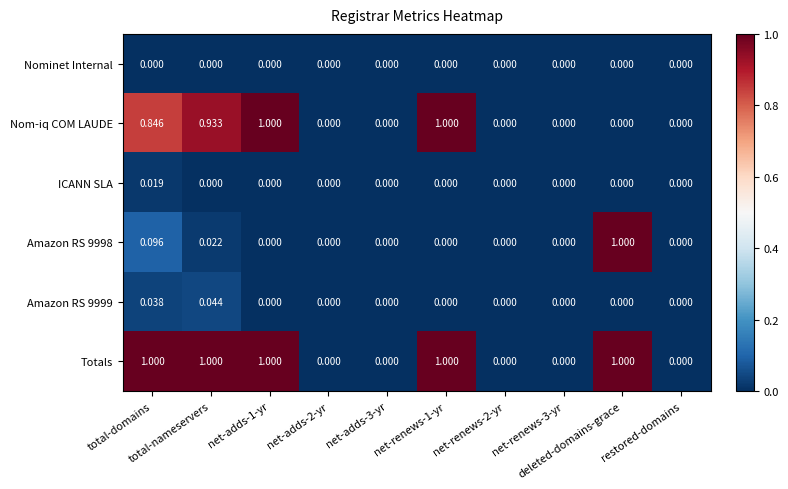

Which series has the largest total across all categories?

Totals